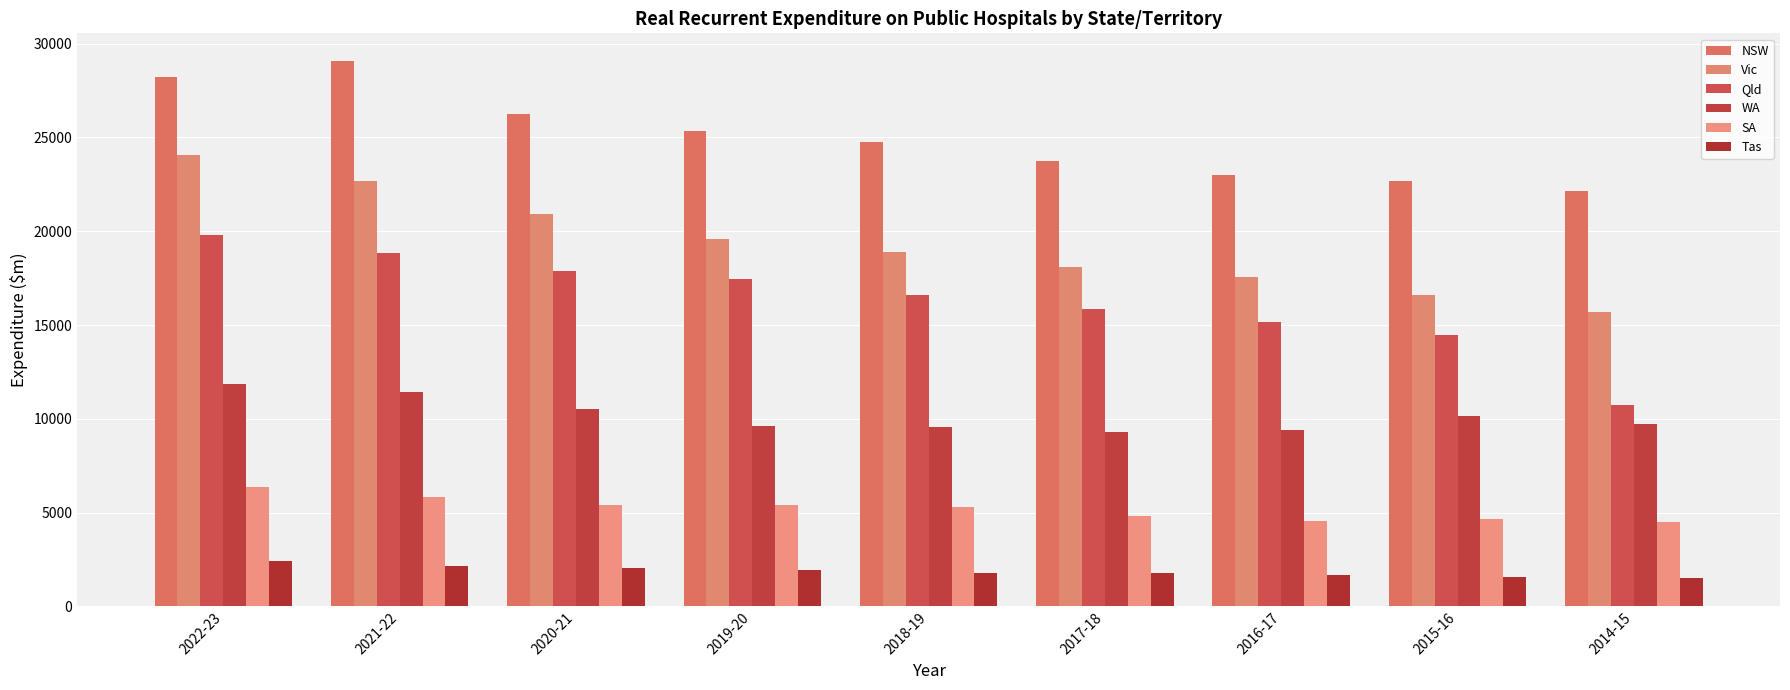

Is it true that Vic equals 19583 at 2019-20?

True